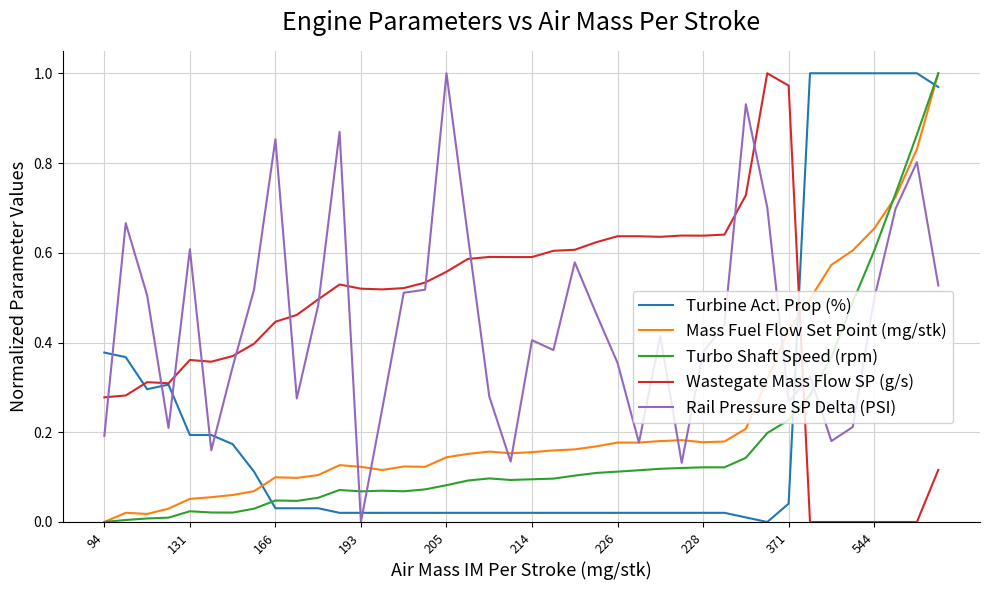

How many times do Mass Fuel Flow Set Point (mg/stk) and Turbine Act. Prop (%) cross each other?

3